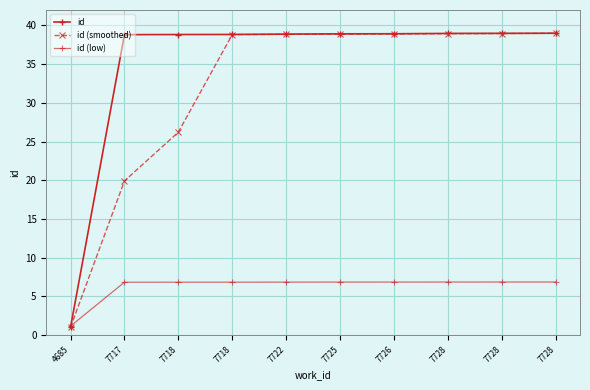

True or false: id (smoothed) and id intersect in this chart.

False